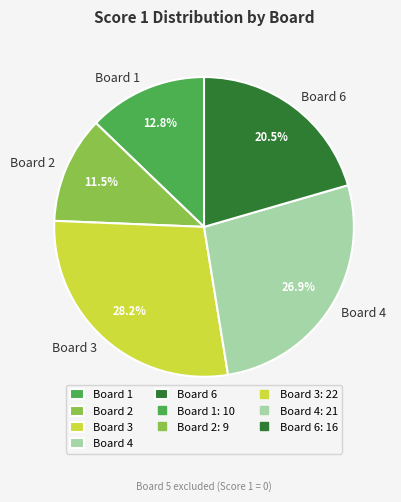

Which slice is the smallest?

Board 2